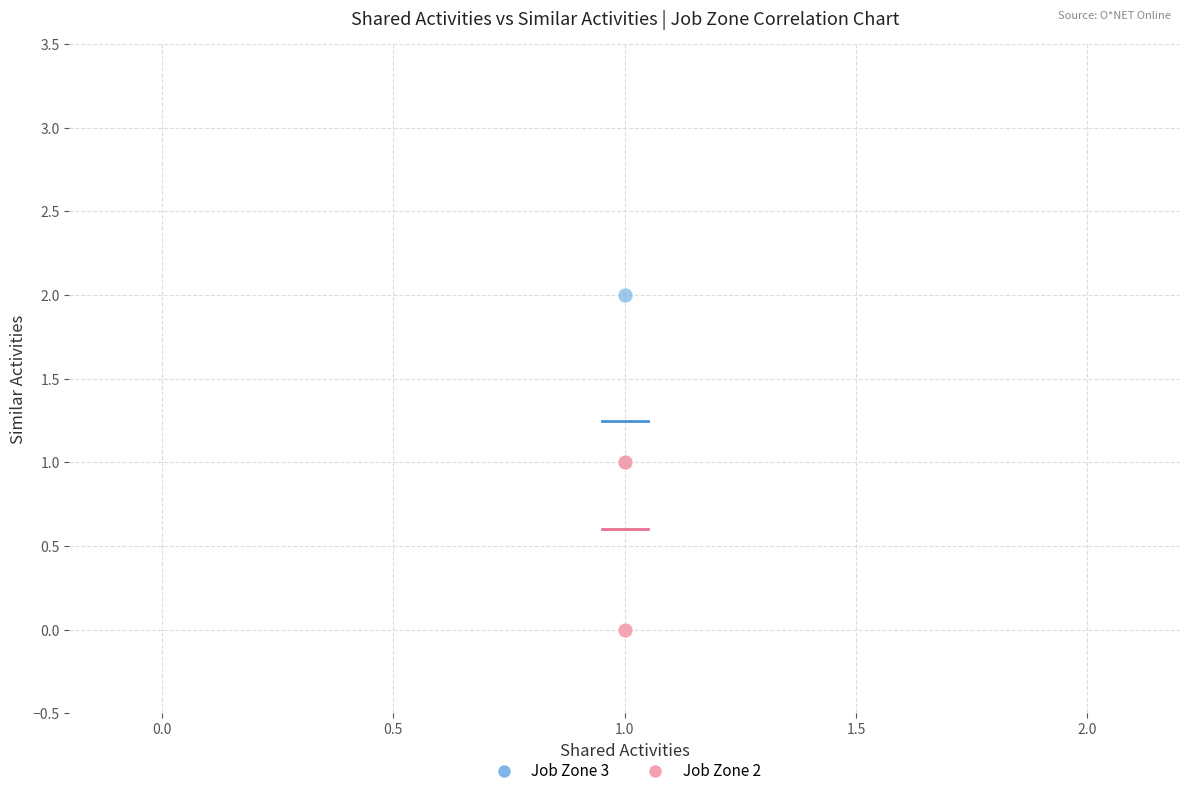

Which series reaches the minimum Y coordinate?

Job Zone 2